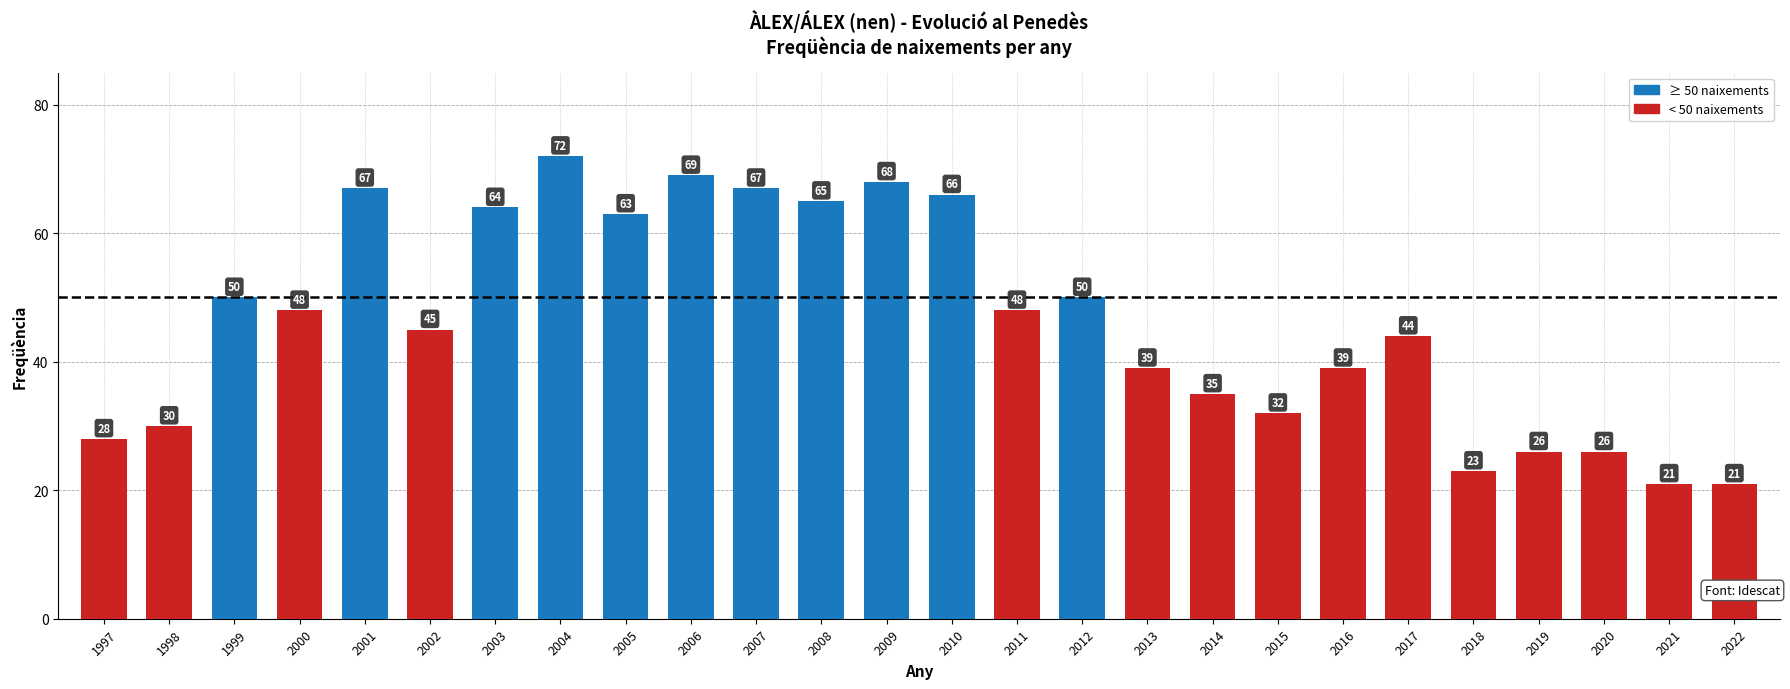

What is the change in value from 1998 to 2001?

+37